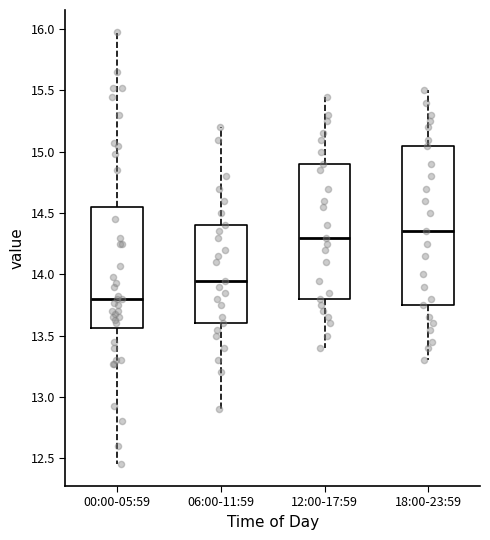

Reading left to right, transcribe this box plot: for each box, give where its median line is, the range the box spans, and where its two whiskers end, as read against the y-axis. The values are not printed on the chart, so give them approximately, as read against the axis.

00:00-05:59: median 13.80, box 13.55 to 14.55, whiskers 12.45 to 16.00
06:00-11:59: median 13.95, box 13.60 to 14.40, whiskers 12.90 to 15.20
12:00-17:59: median 14.30, box 13.80 to 14.90, whiskers 13.40 to 15.45
18:00-23:59: median 14.35, box 13.75 to 15.05, whiskers 13.30 to 15.50